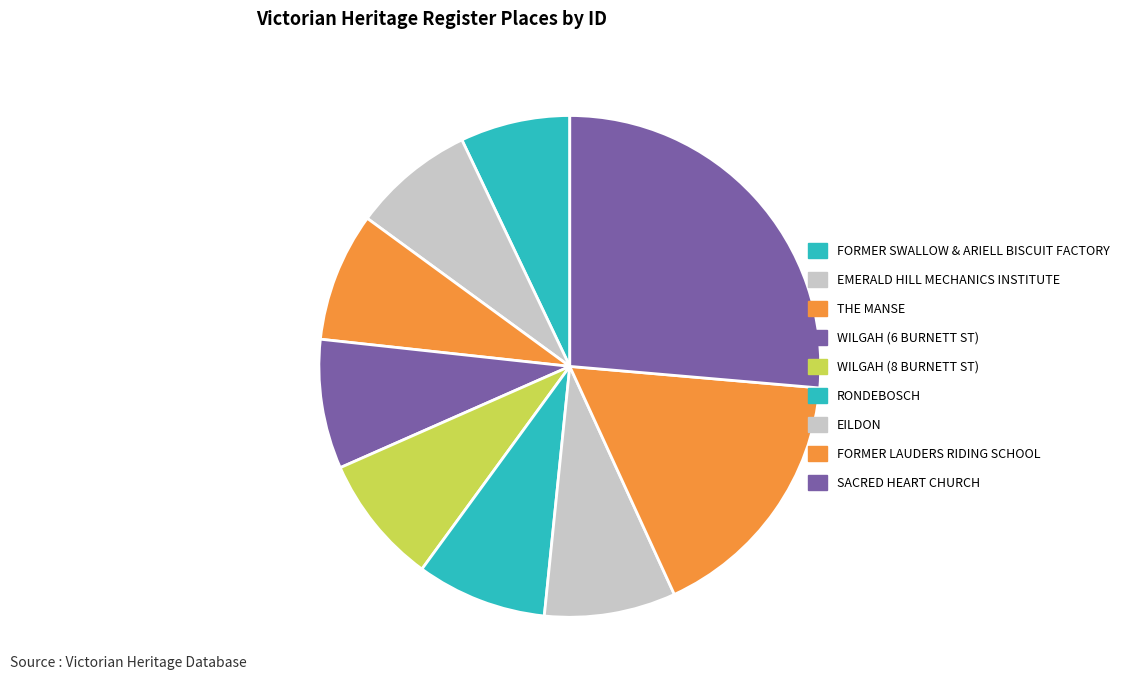

Which slice is the largest?

SACRED HEART CHURCH